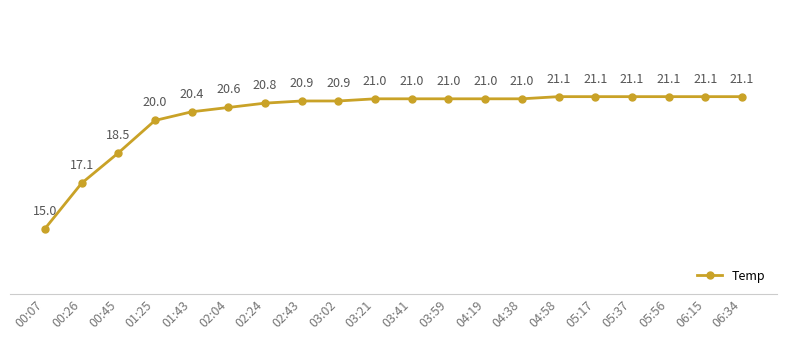

What is the difference between the maximum and minimum values?

6.1